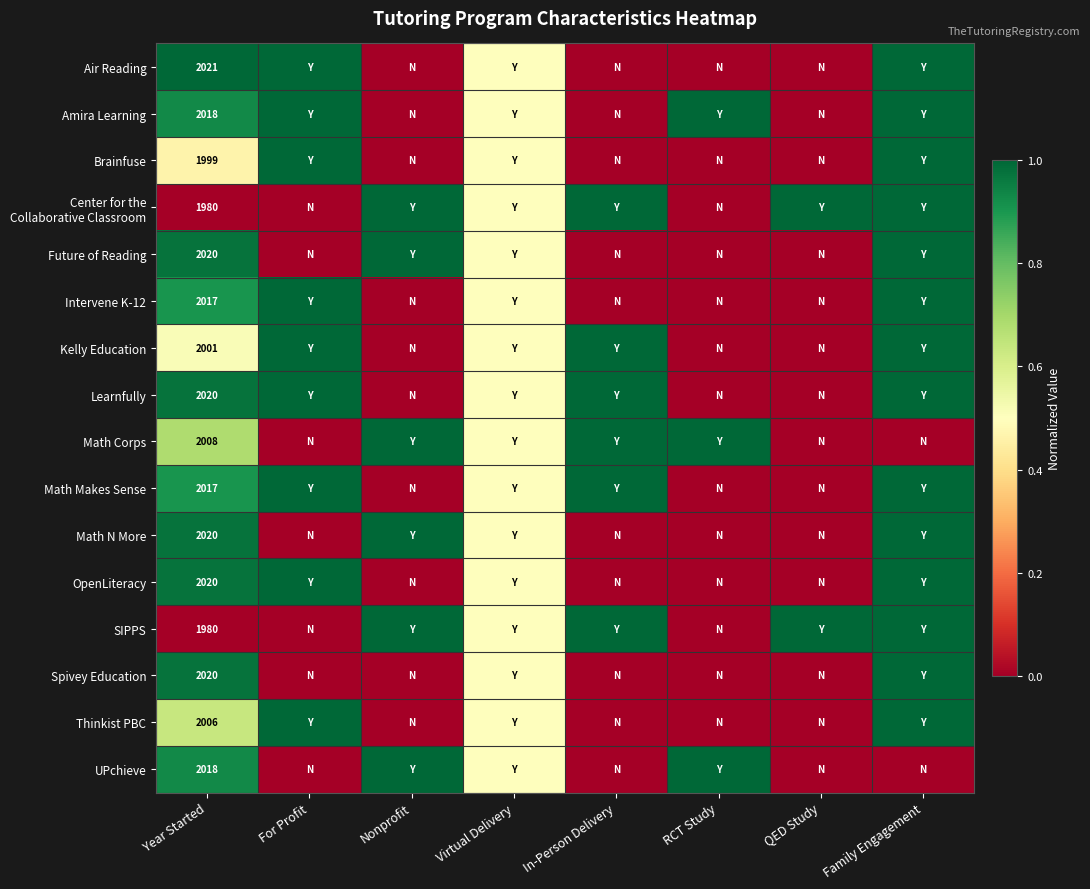

What is the total value across all series at In-Person Delivery?

6.0